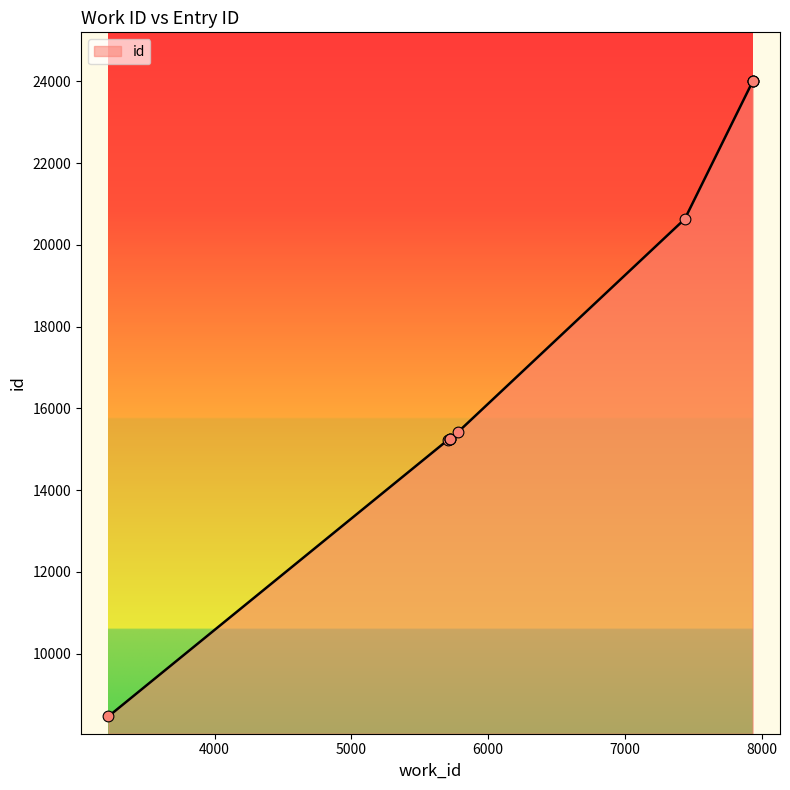

What is the change in value from 5721 to 5723?

+2